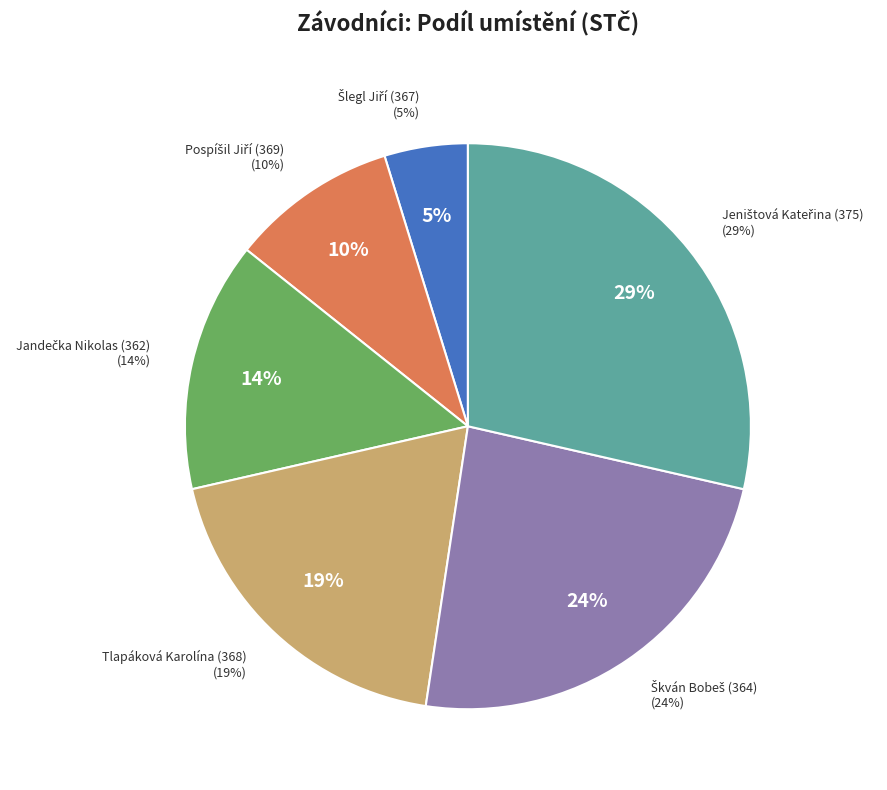

To the nearest percent, what portion does 364 represent?

24%